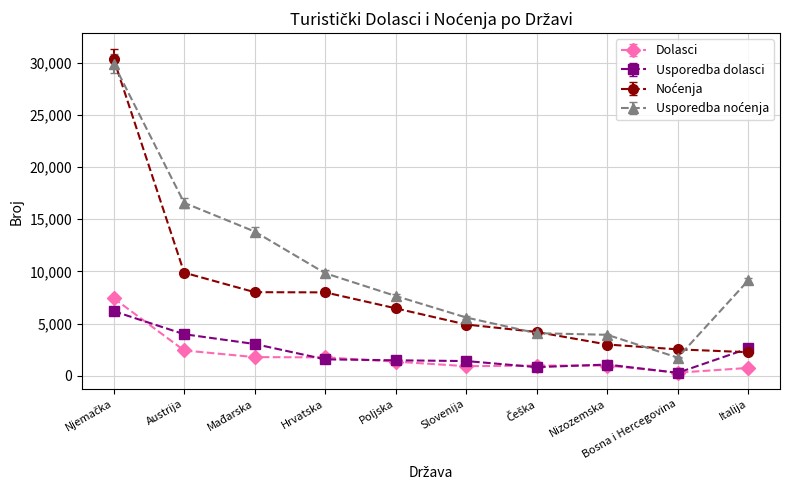

True or false: Usporedba dolasci has more than 0 interior local peaks.

True